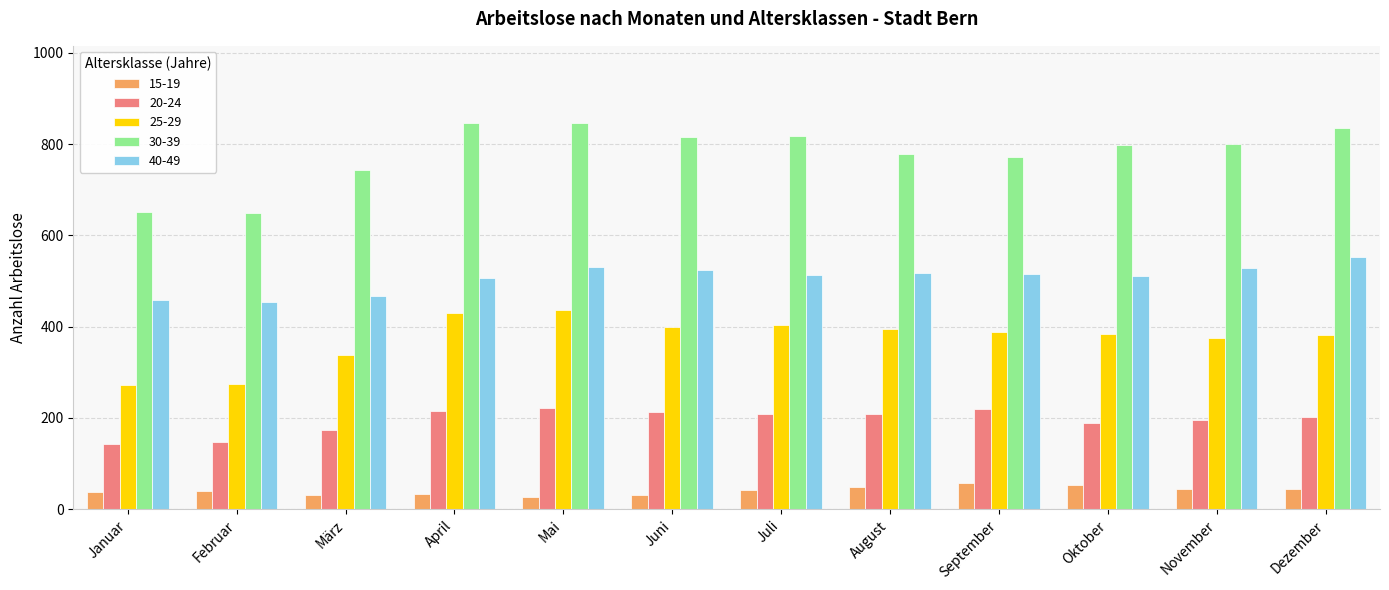

The value of 20-24 at Dezember is 339. True or false?

False